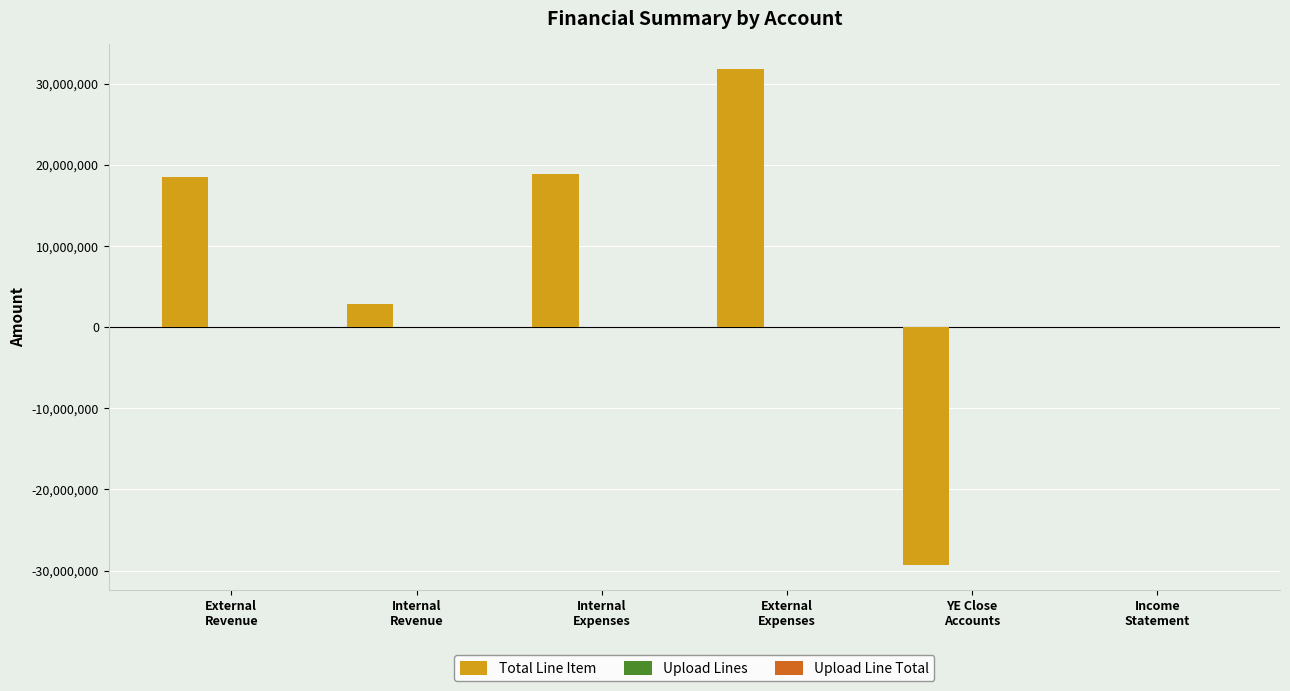

What is the highest value of the Total Line Item series?

31816468.2